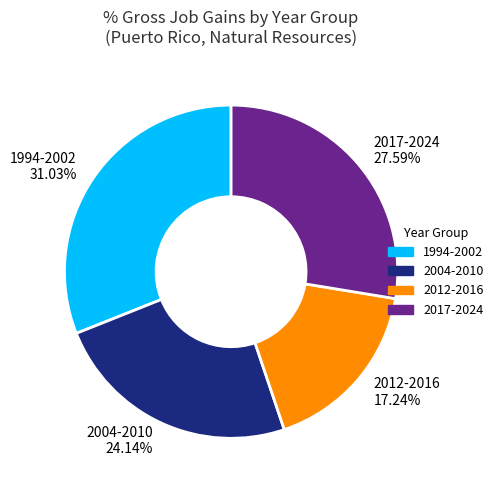

How many segments does this pie chart have?

4